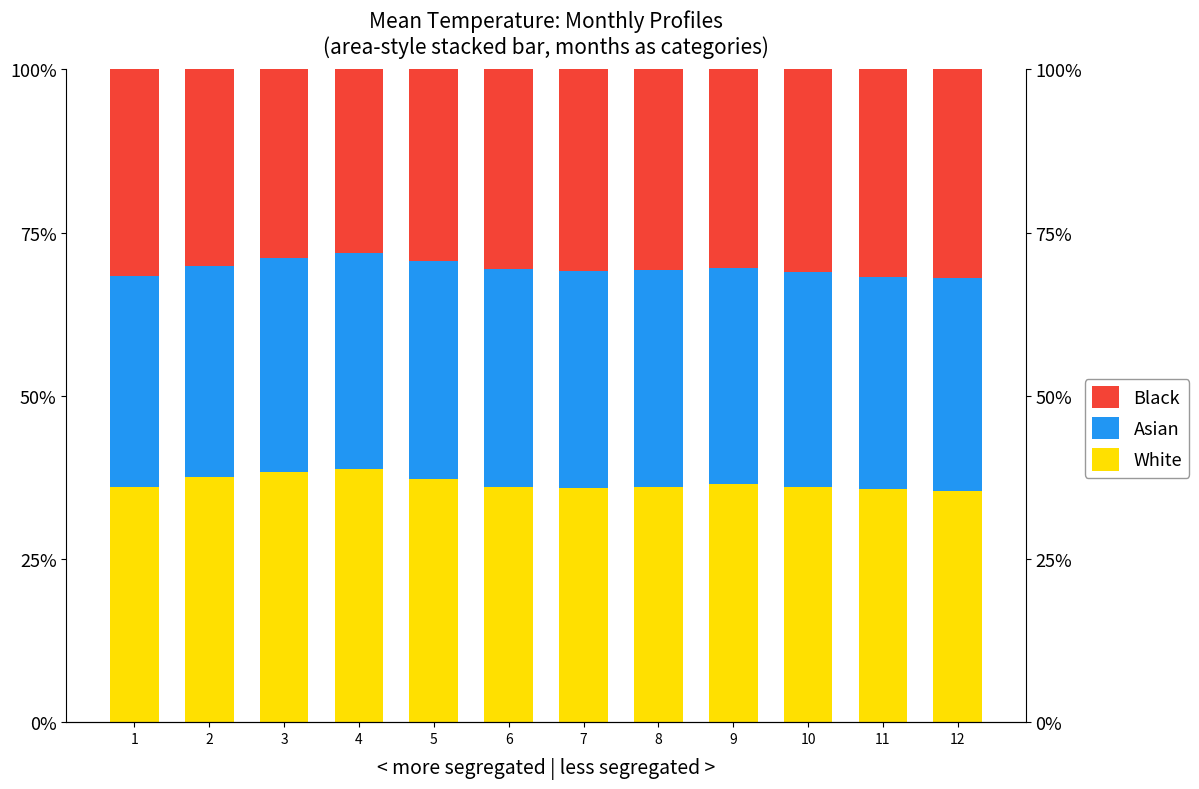

Which series has the largest total across all categories?

White